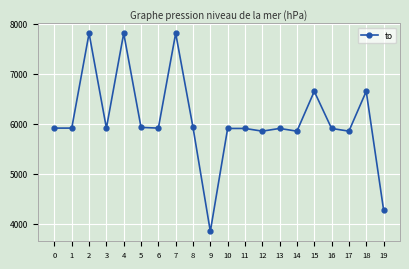

What is the approximate value at 12, to the nearest 10?

5850